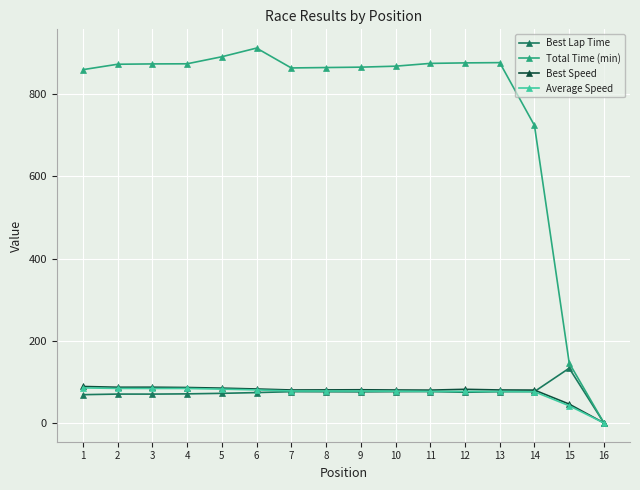

The Best Speed series shows 135.1 at 12. True or false?

False